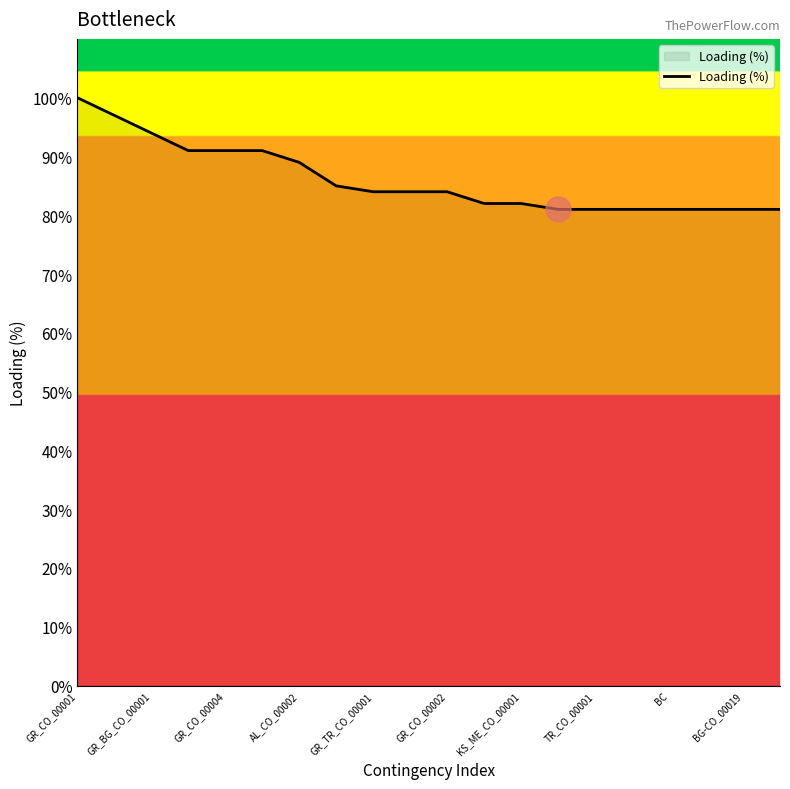

What is the sum of all values?

1721